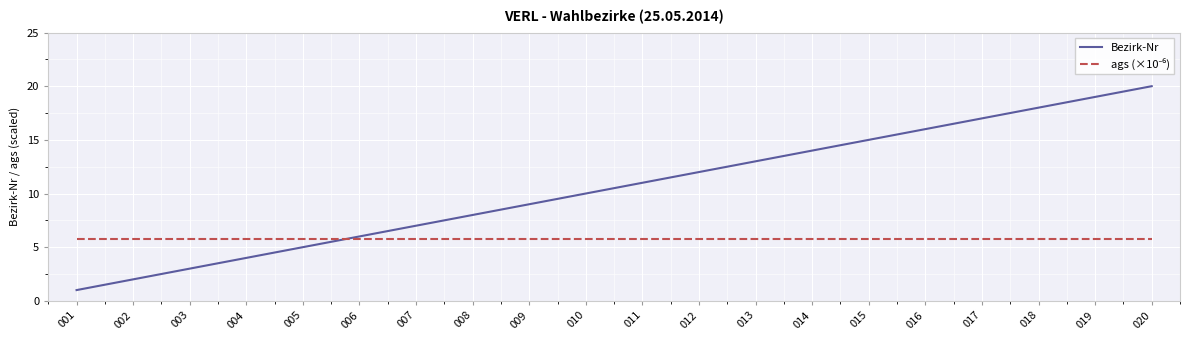

The Bezirk-Nr series shows 16.0 at 016. True or false?

True